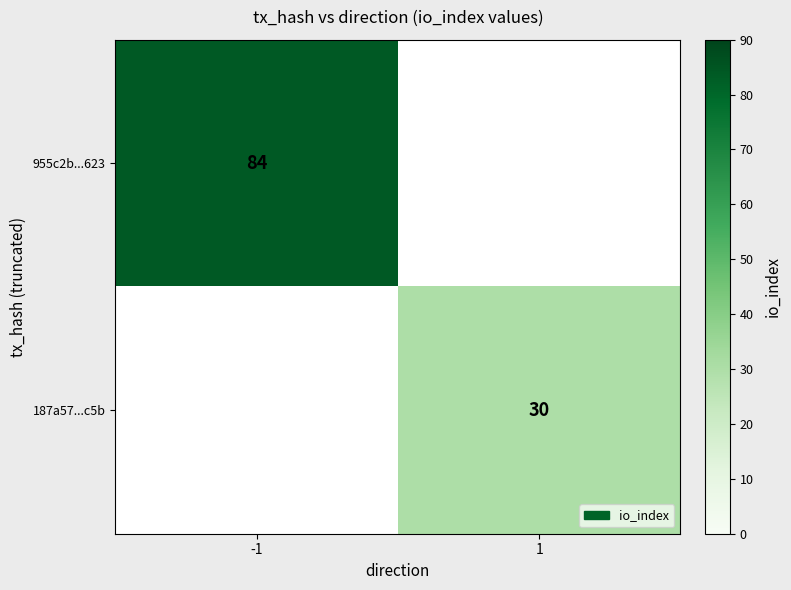

True or false: 955c2b...623 has a value of 125.5 at -1.

False